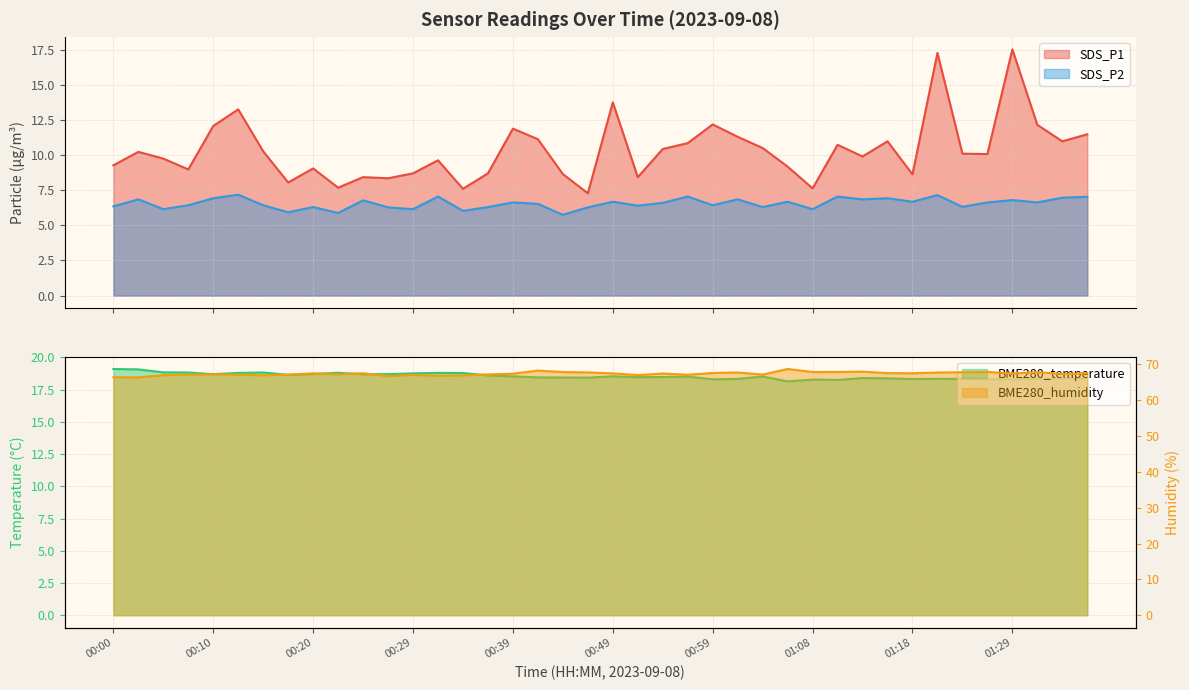

Rank the series at 00:27 from highest to lowest value.

BME280_humidity, BME280_temperature, SDS_P1, SDS_P2